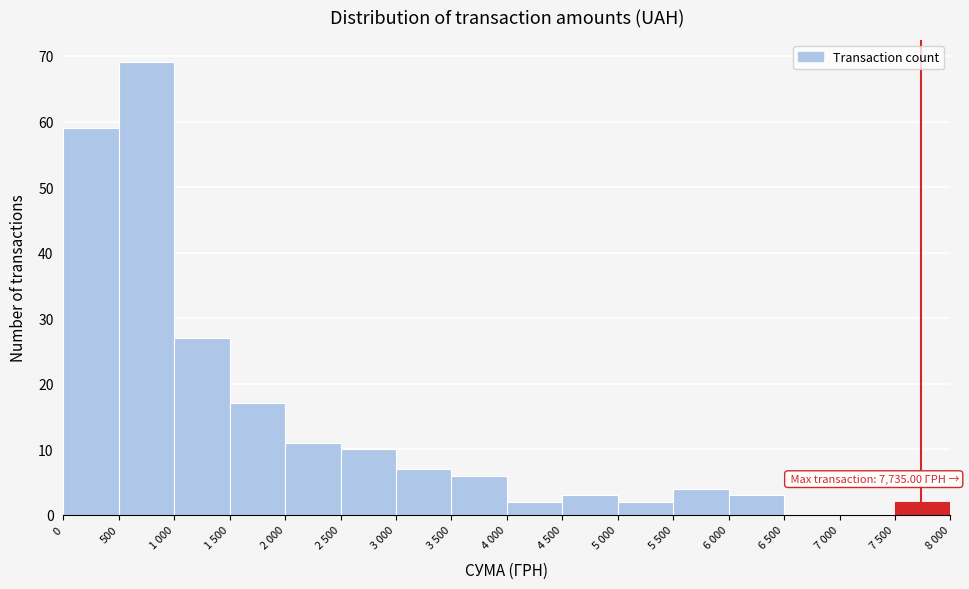

Reading left to right, list all the values displayed in this chart.

0=59	500=69	1 000=27	1 500=17	2 000=11	2 500=10	3 000=7	3 500=6	4 000=2	4 500=3	5 000=2	5 500=4	6 000=3	6 500=0	7 000=0	7 500=2